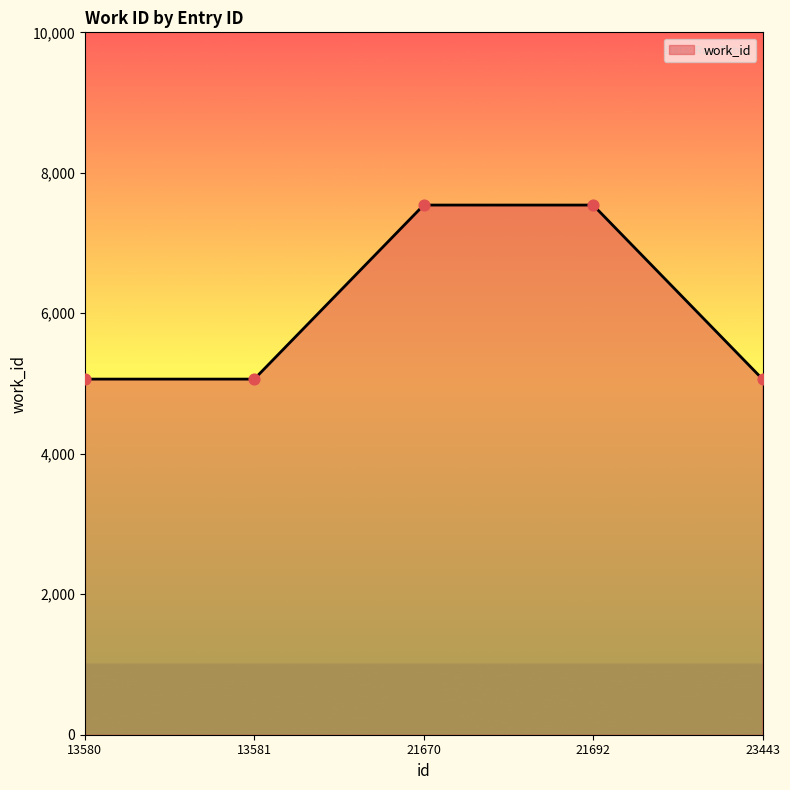

Between 23443 and 21670, which is larger?

21670